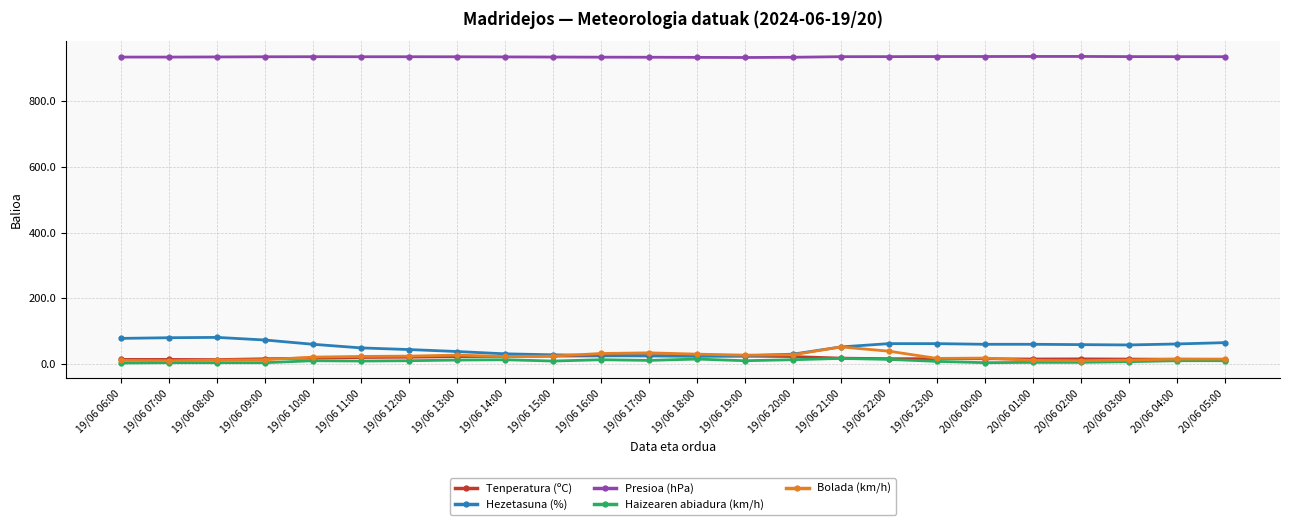

Which series has the largest total across all categories?

Presioa (hPa)